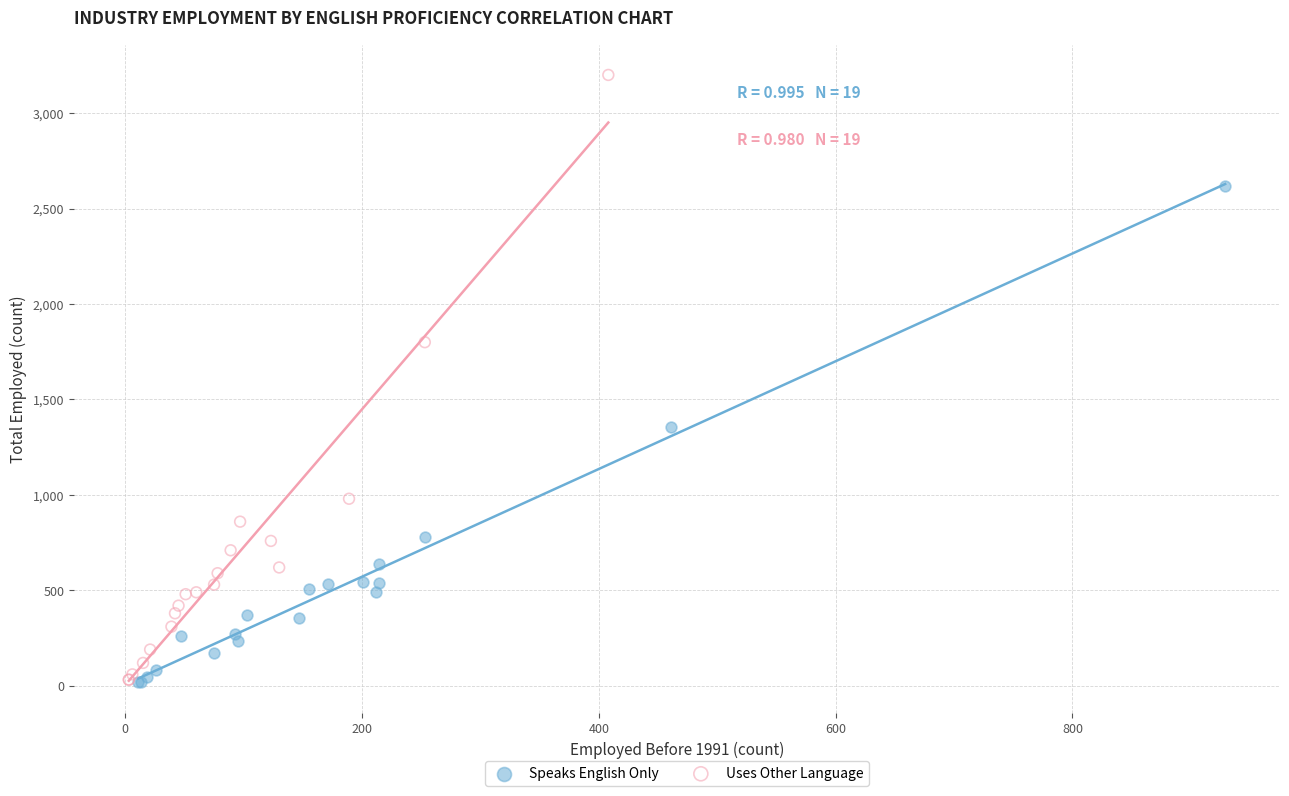

Which series has the widest spread of Y values?

Uses Other Language